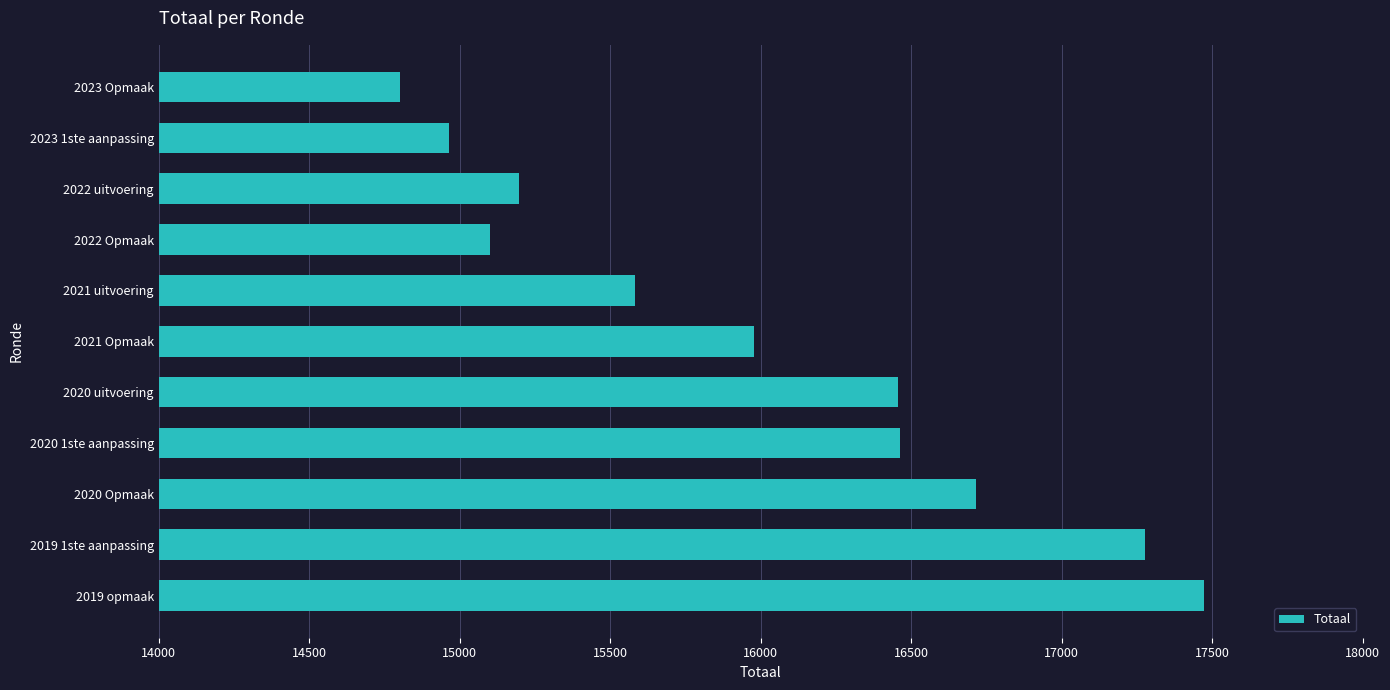

What is the greatest value displayed?

17475